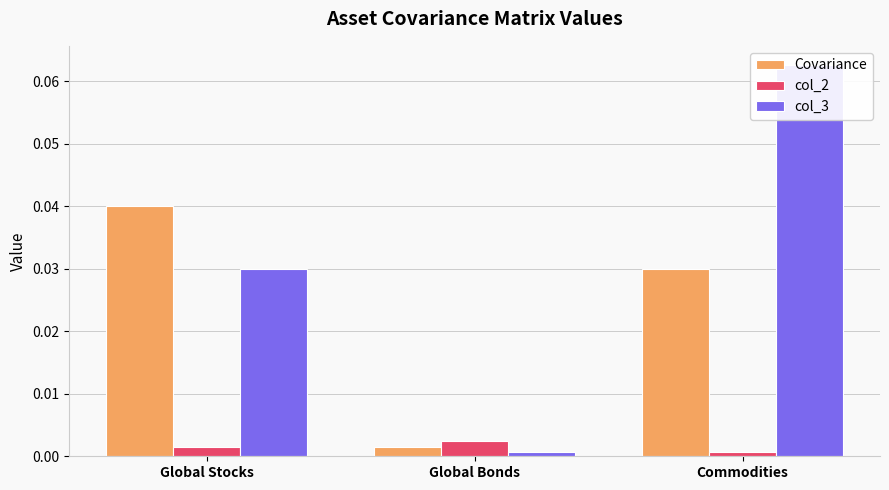

Is the value of col_2 at Commodities greater than the value of Covariance at Global Stocks?

No